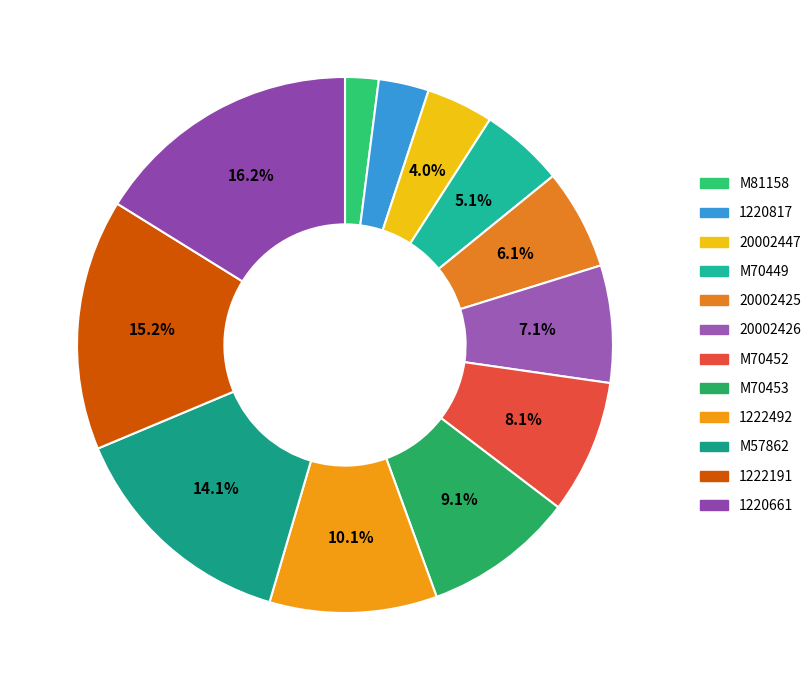

Approximately how many times larger is the value at 1220661 compared to M81158?

8.0